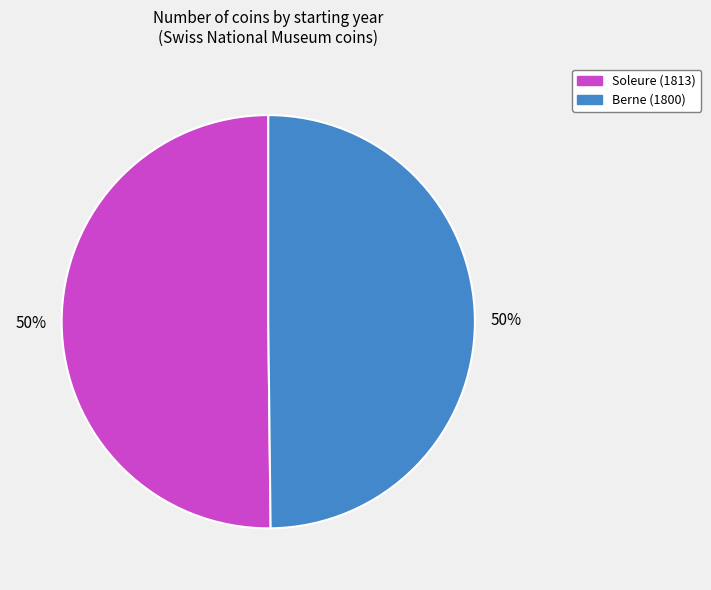

True or false: Soleure (1813) accounts for 64% of the total.

False